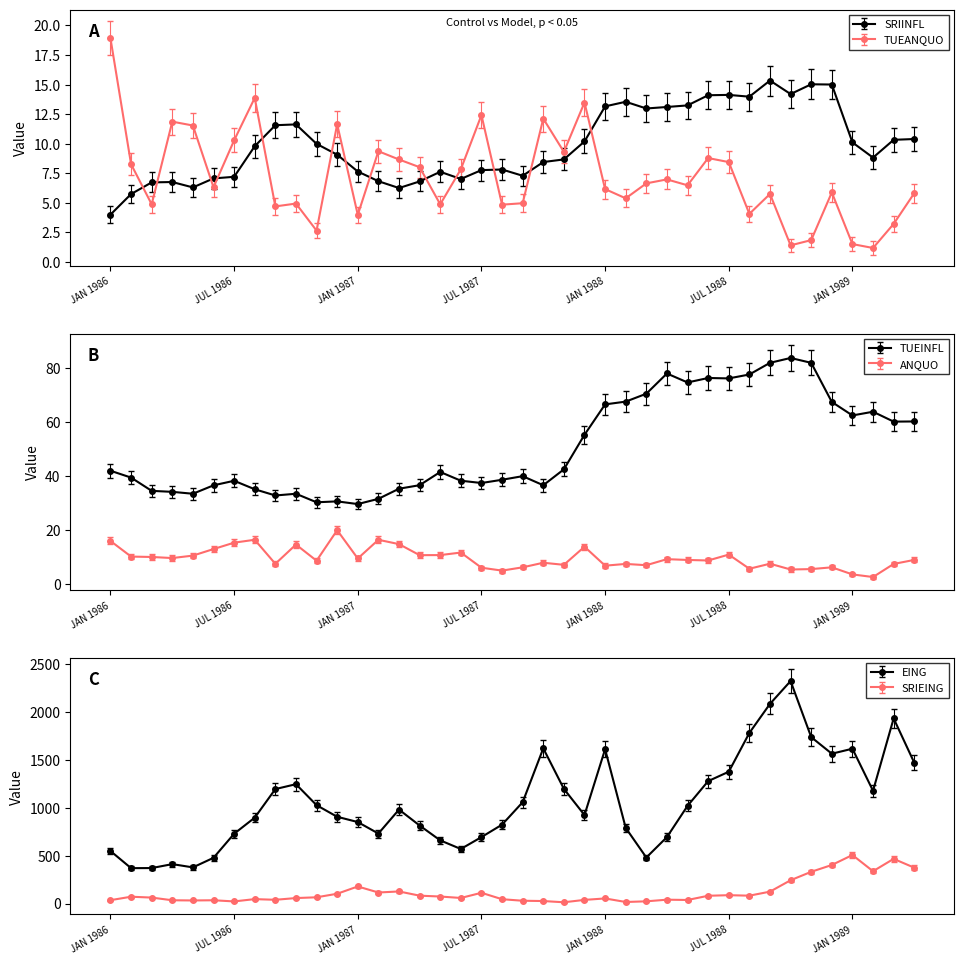

True or false: EING has a value of 735.5 at SEP 1986.

False